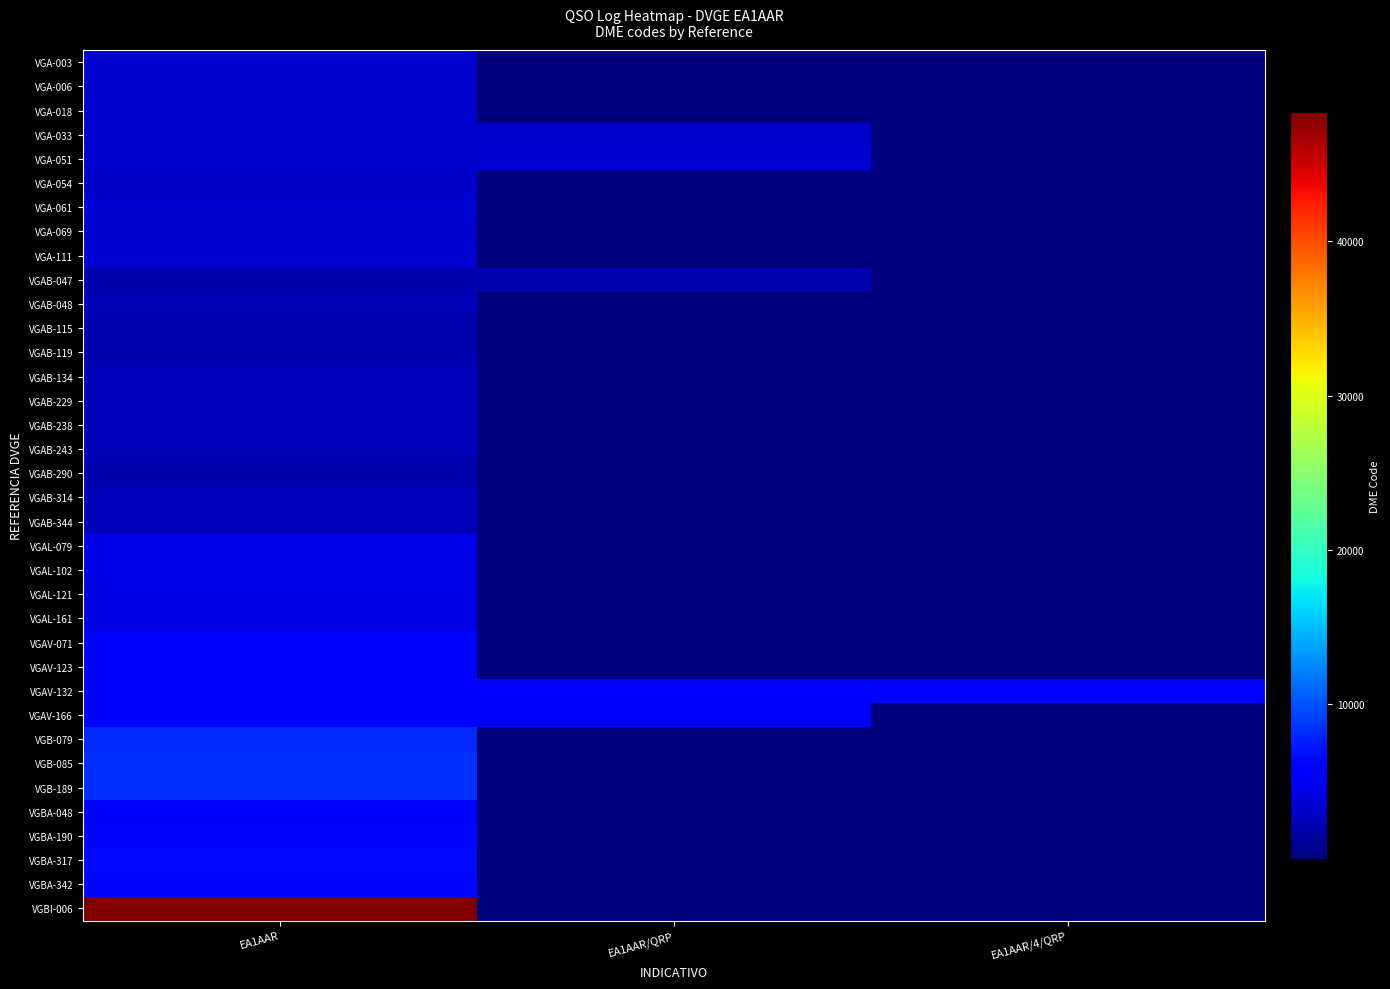

What is the minimum value shown in the chart?

4.6